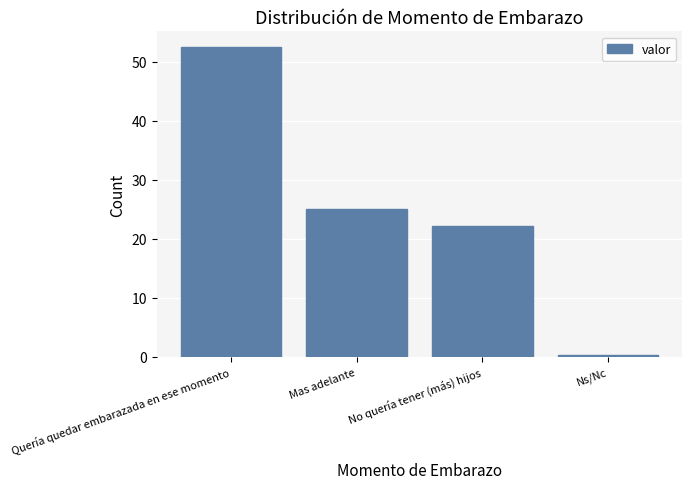

What is the label of the 2nd bar from the left?

Mas adelante